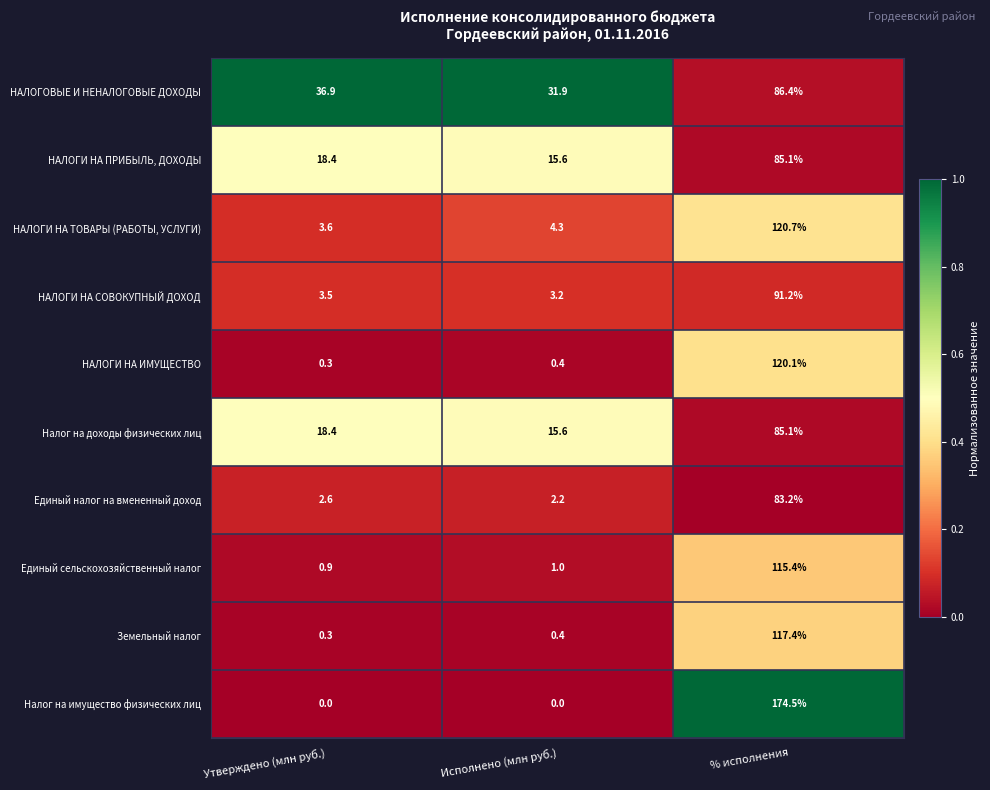

List the labels in order of Налог на доходы физических лиц value, smallest first.

Исполнено (млн руб.), Утверждено (млн руб.), % исполнения